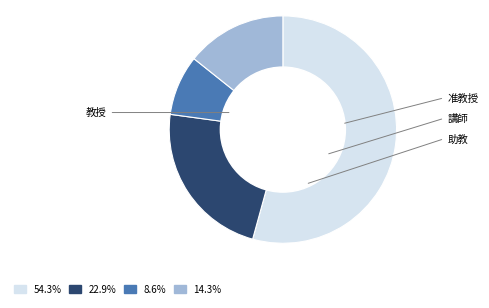

Is there a majority slice in this chart?

Yes